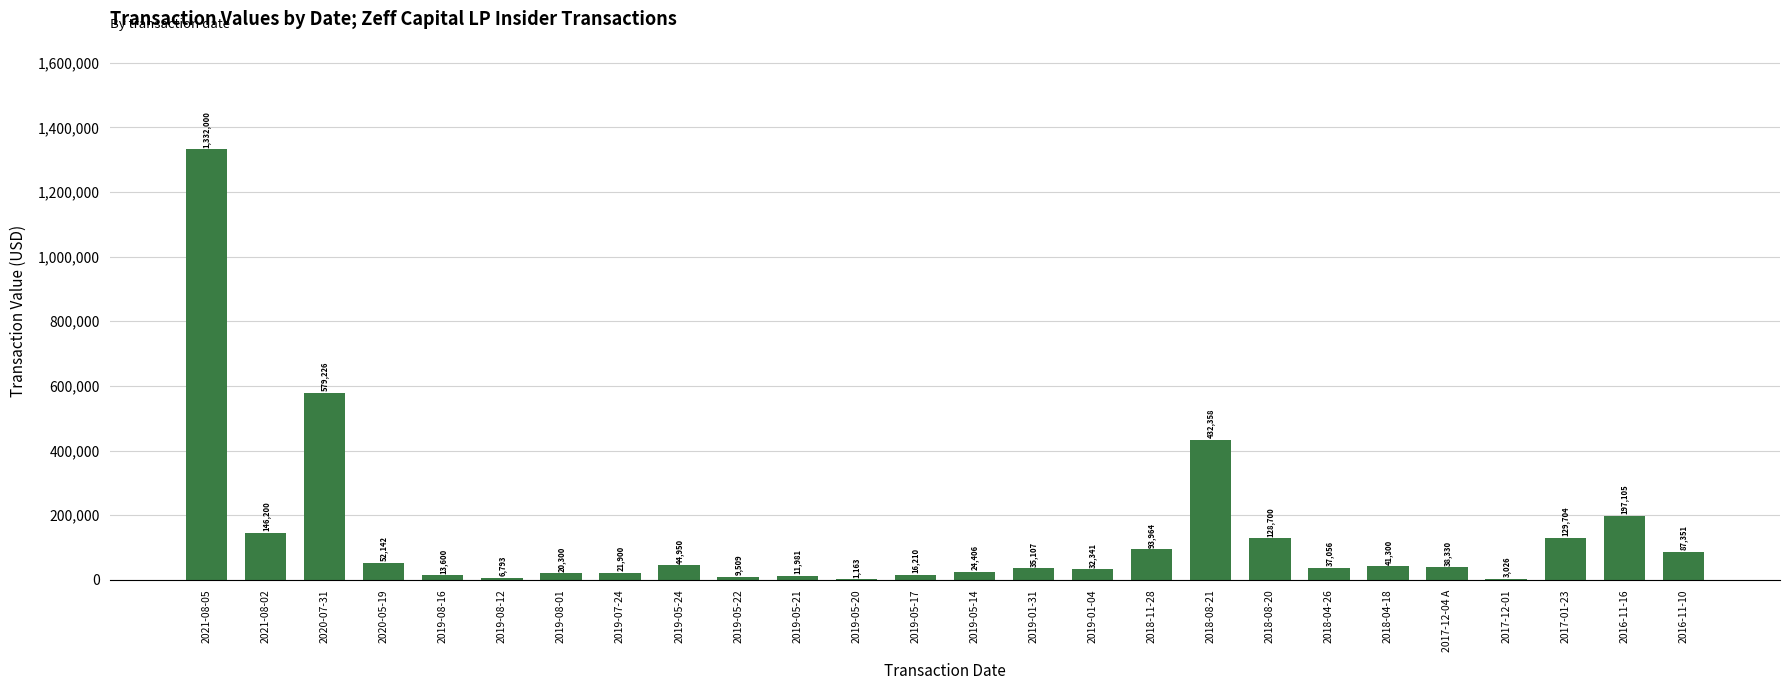

What is the ratio of the value at 2019-01-31 to the value at 2017-01-23?

0.3